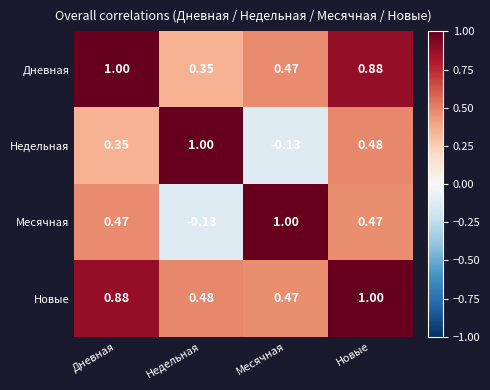

At Дневная, list the series in order from smallest to largest.

Недельная, Месячная, Новые, Дневная